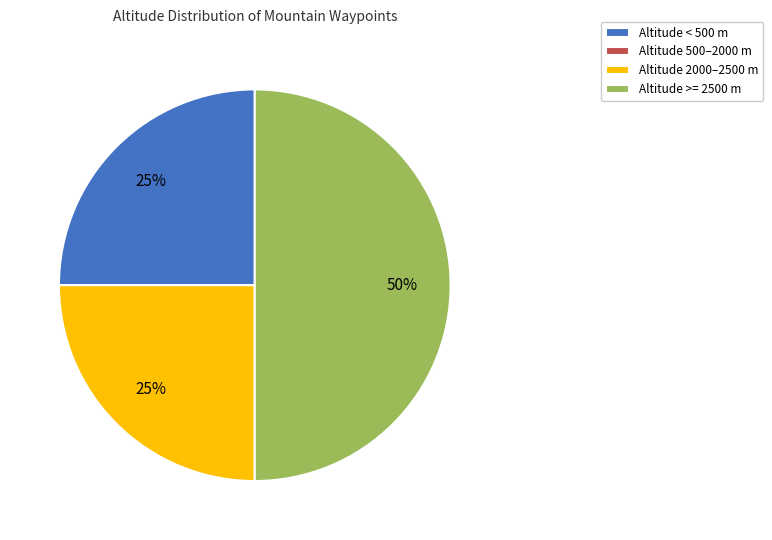

Is Altitude < 500 m the majority of the pie?

No